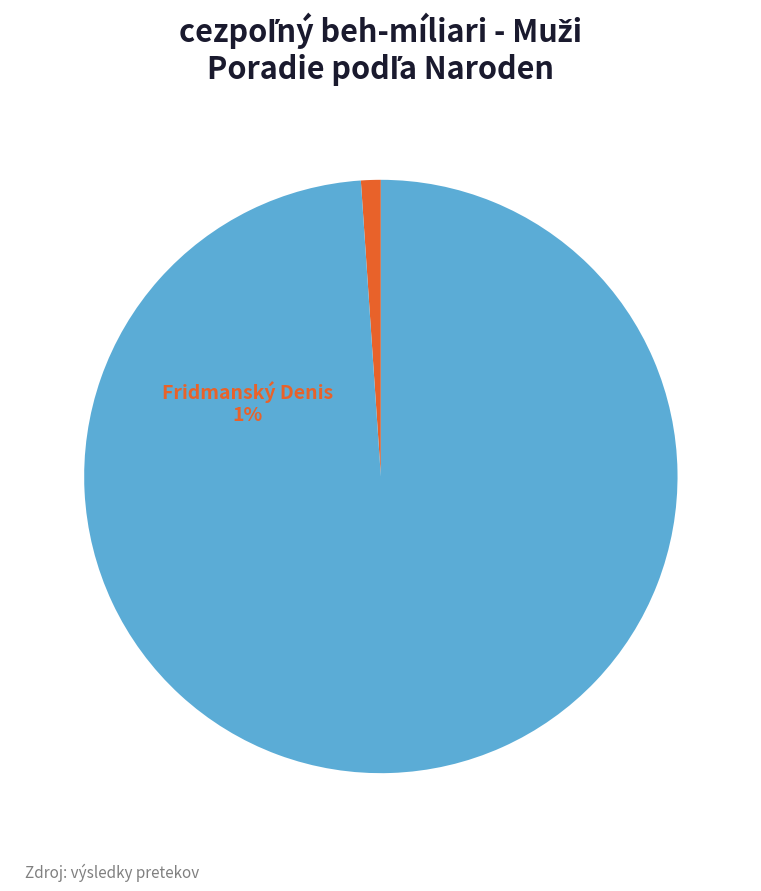

True or false: Fridmanský Denis accounts for 11% of the total.

False